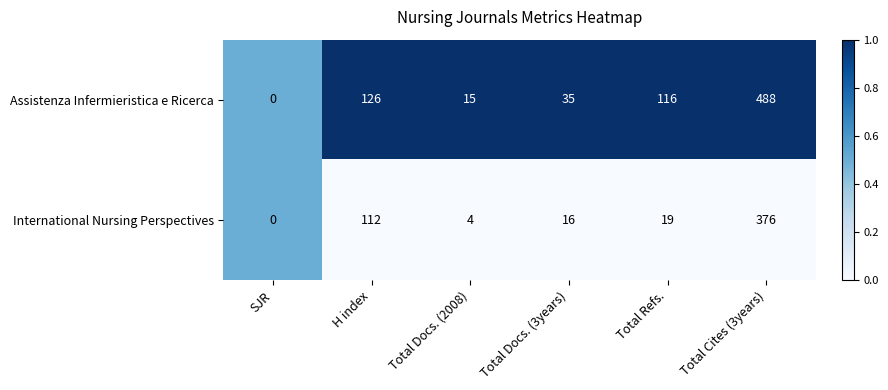

What is the average value of the Assistenza Infermieristica e Ricerca series?

130